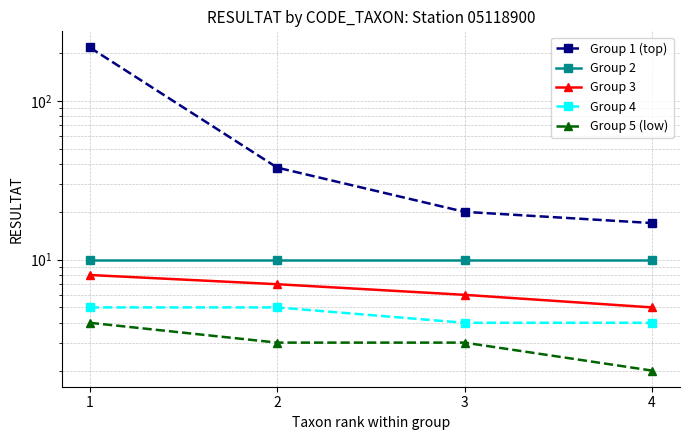

The value of Group 5 (low) at 4 is 3. True or false?

False